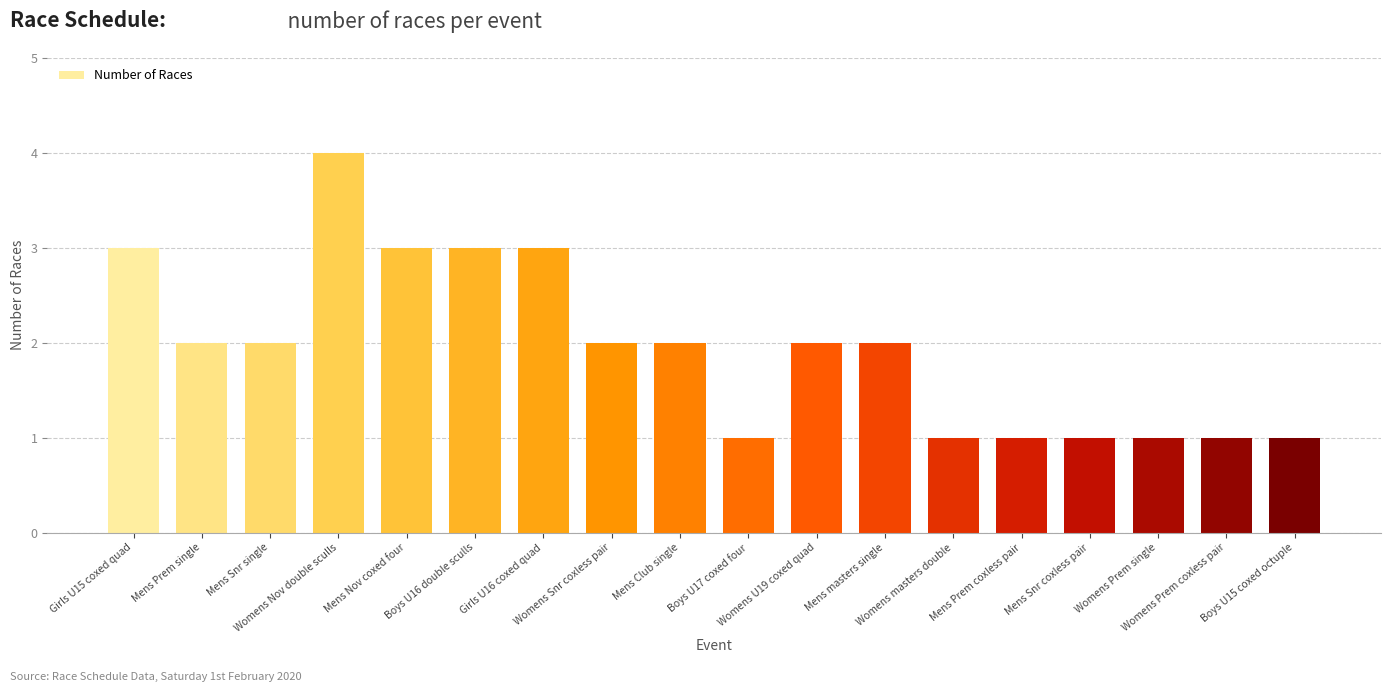

What is the label of the 4th bar from the left?

Womens Nov double sculls